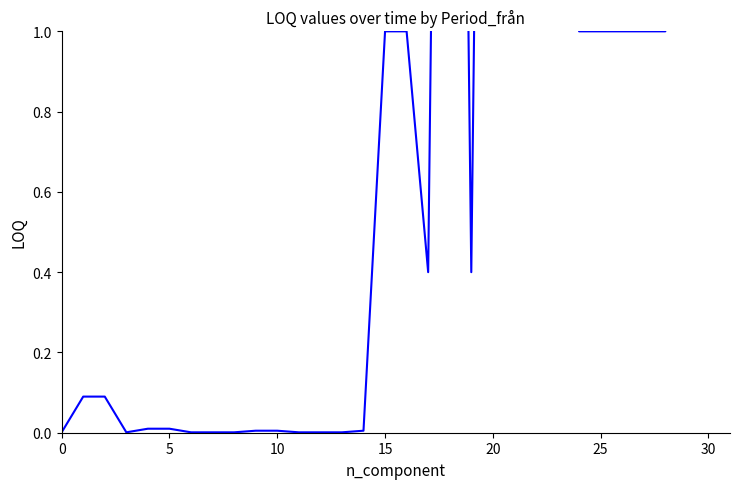

The value at 24 is 1.0. True or false?

True